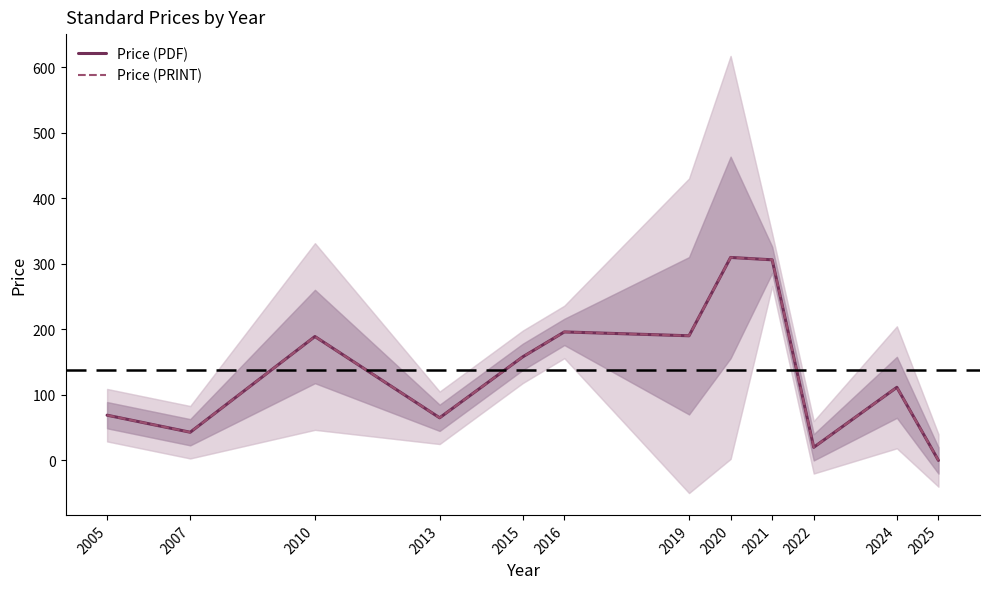

What are all the series names shown in the legend?

Price (PDF), Price (PRINT)